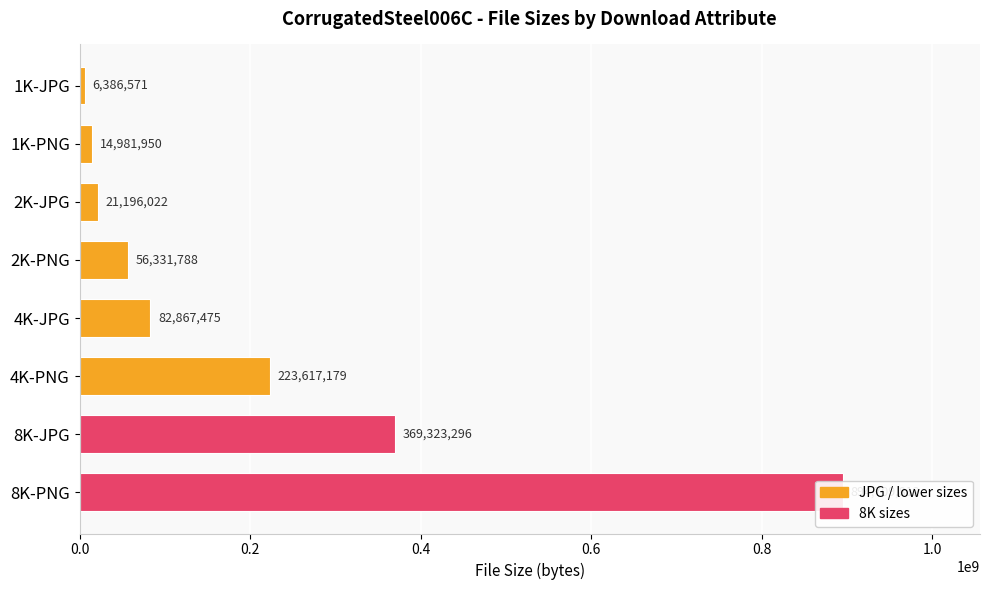

True or false: the data shows 44591620 at 4K-JPG.

False